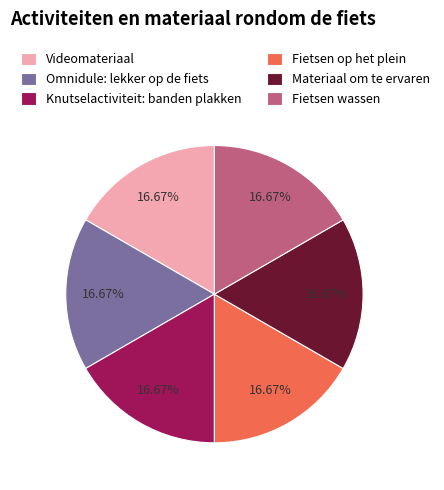

What percentage do Knutselactiviteit: banden plakken and Fietsen wassen together represent?

33.3%